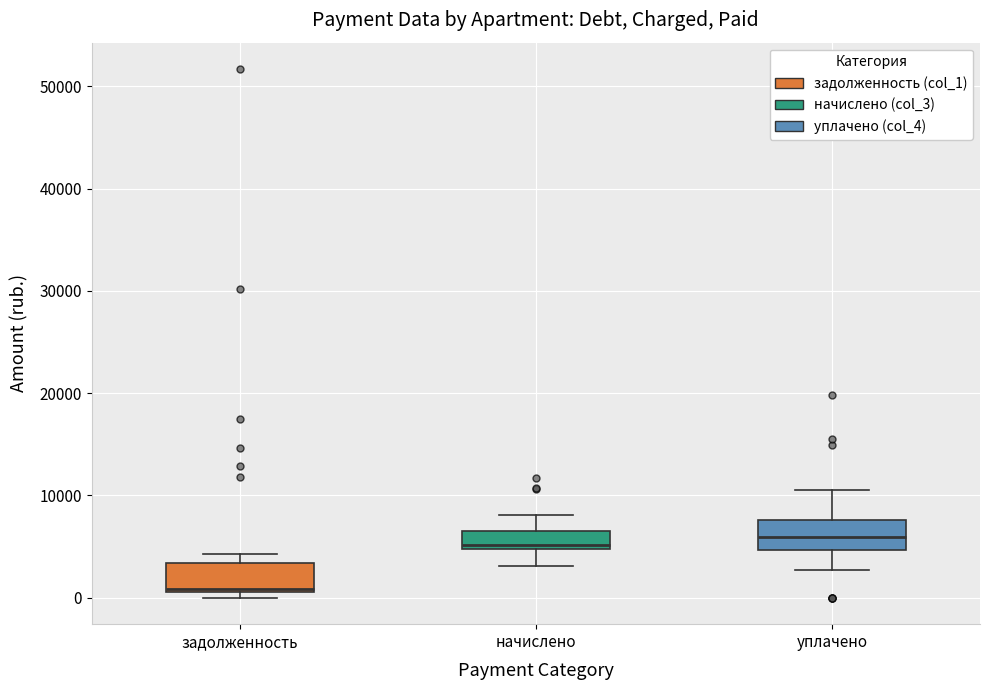

Reading left to right, transcribe this box plot: for each box, give where its median line is, the range the box spans, and where its two whiskers end, as read against the y-axis. The values are not printed on the chart, so give them approximately, as read against the axis.

задолженность: median 1000, box 1000 to 3000, whiskers 0 to 4000
начислено: median 5000 (just above the box's lower edge), box 5000 to 6000, whiskers 3000 to 8000
уплачено: median 6000, box 5000 to 8000, whiskers 3000 to 11000